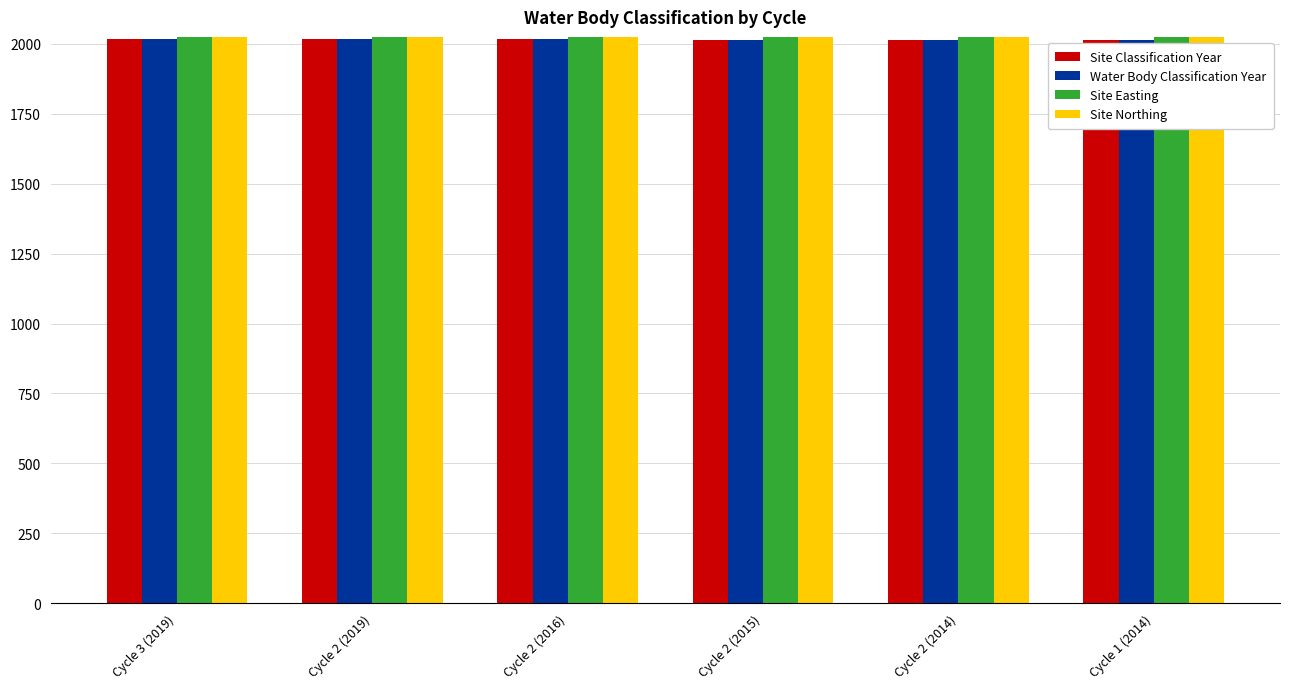

Count the Water Body Classification Year values in the range 2014 to 2019.

6